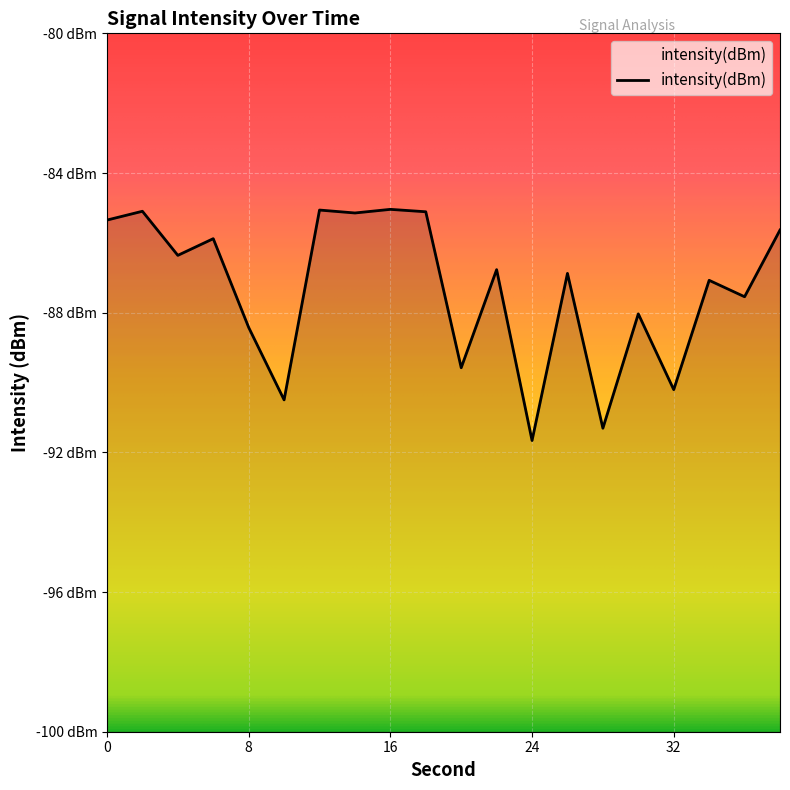

Count the number of categories in the chart.

20